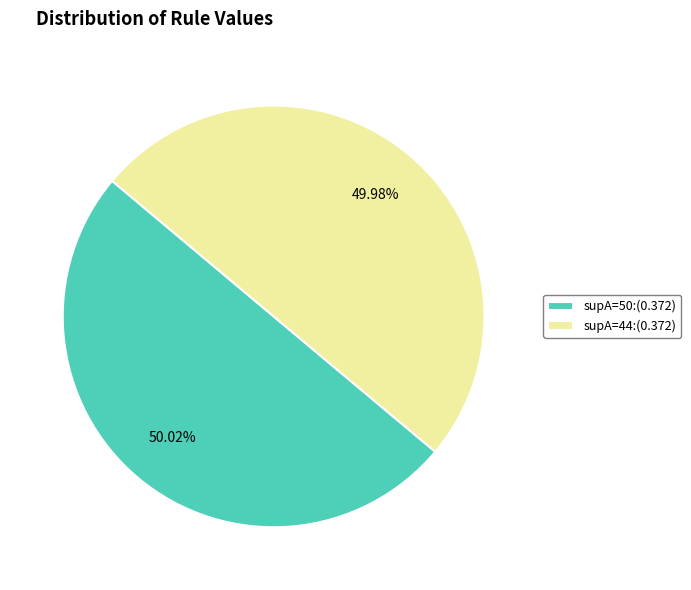

Do supA=50:(0.372) and supA=44:(0.372) together represent more than half of the pie?

Yes